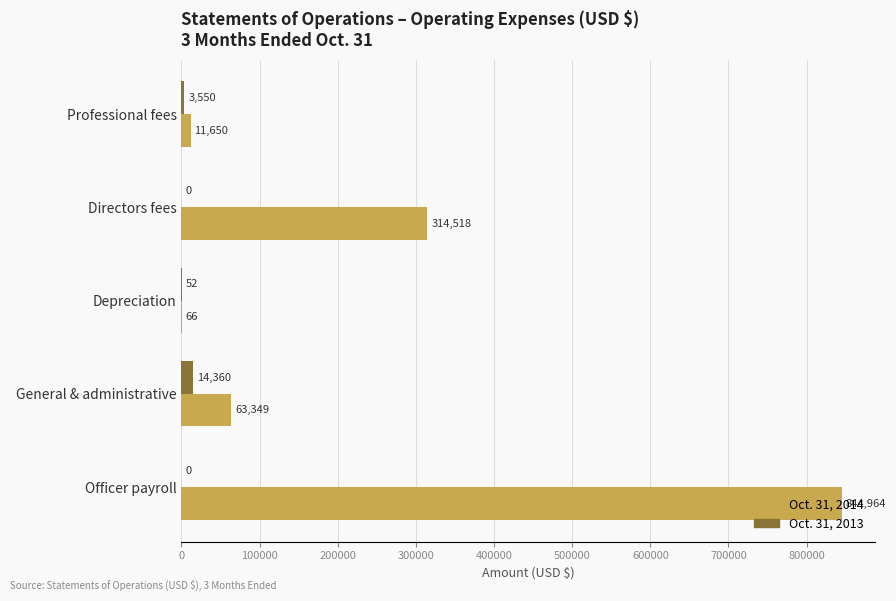

Which label corresponds to the largest value in the chart?

Officer payroll